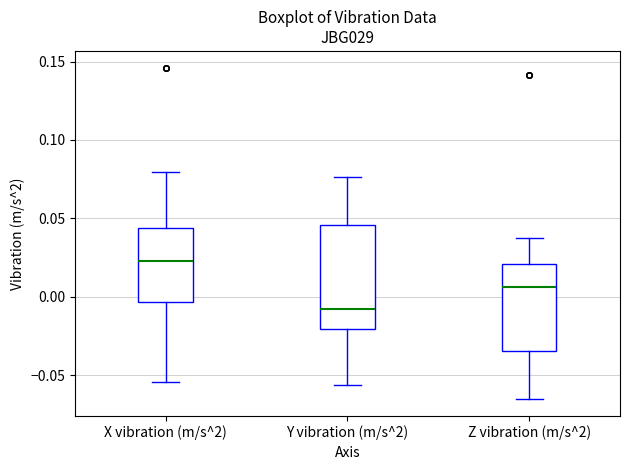

Which box has the highest median line?

X vibration (m/s^2)